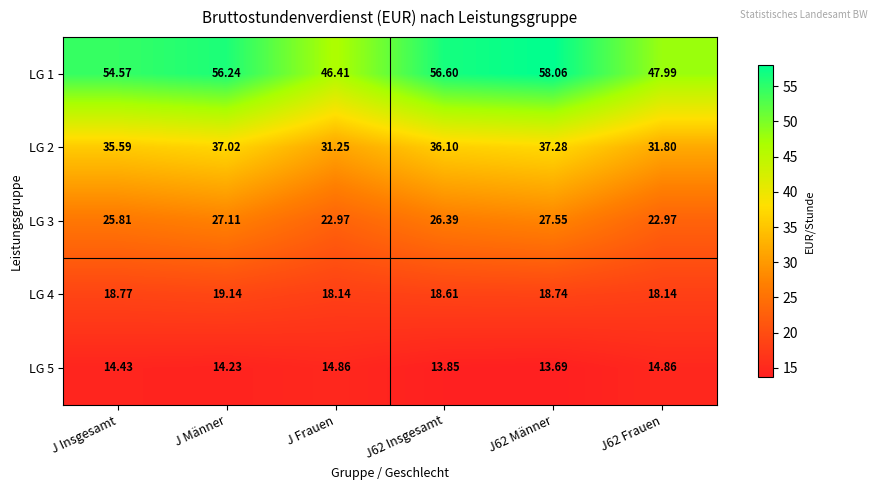

At which label is LG 3 closest to 25?

J Insgesamt